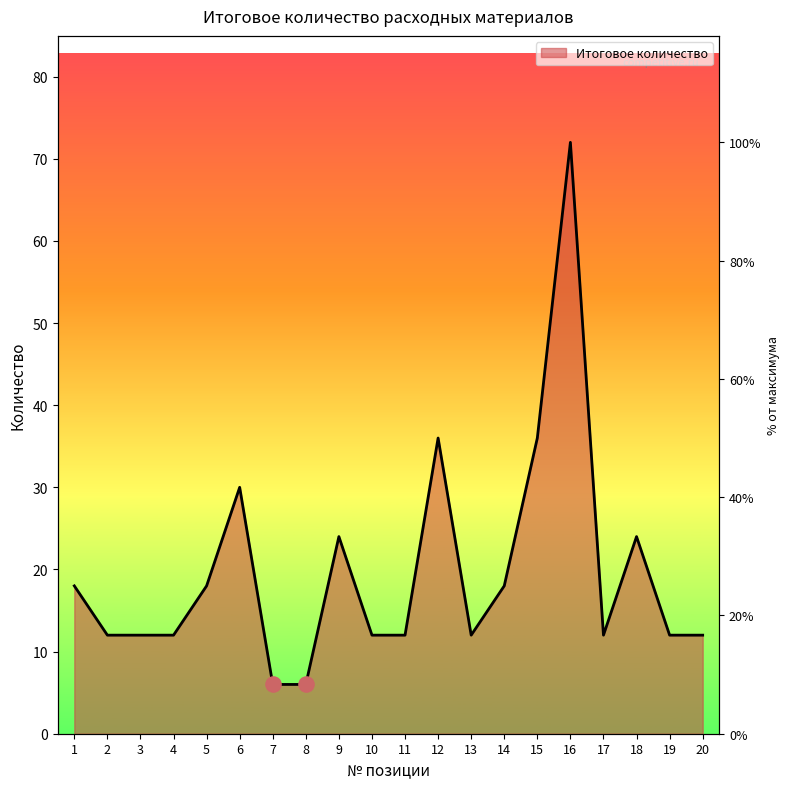

Between 8 and 17, which is larger?

17